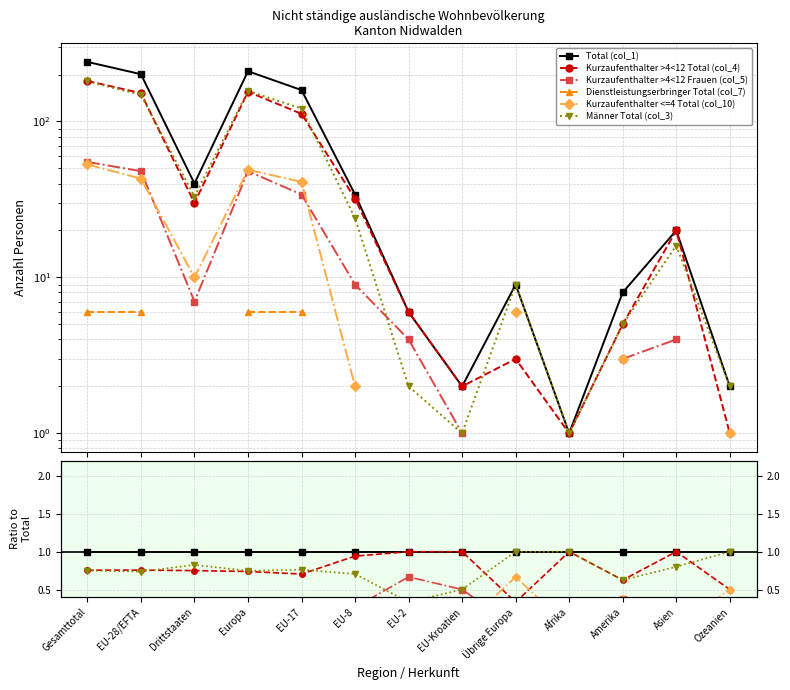

The Kurzaufenthalter <=4 Total (col_10) series shows 0.1 at EU-28/EFTA. True or false?

False